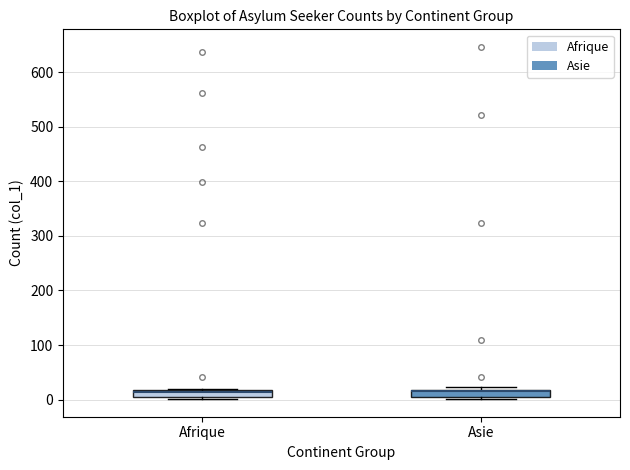

Where does the median line of the box for Afrique sit on the y-axis? The values are not printed on the chart, so give them approximately, as read against the axis.

10